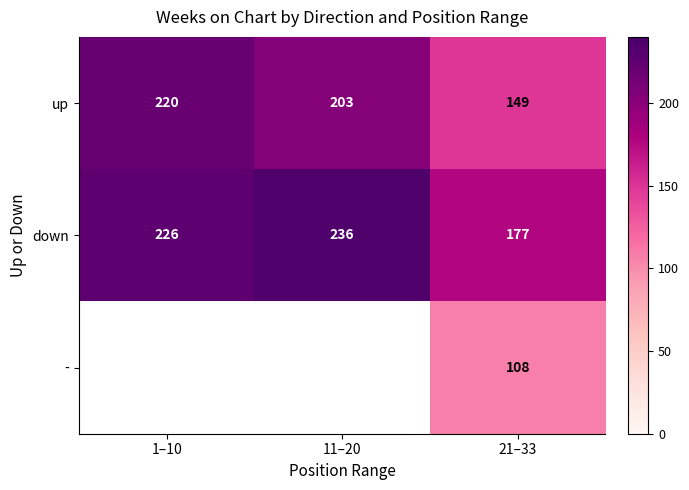

Count the number of data series in this chart.

3